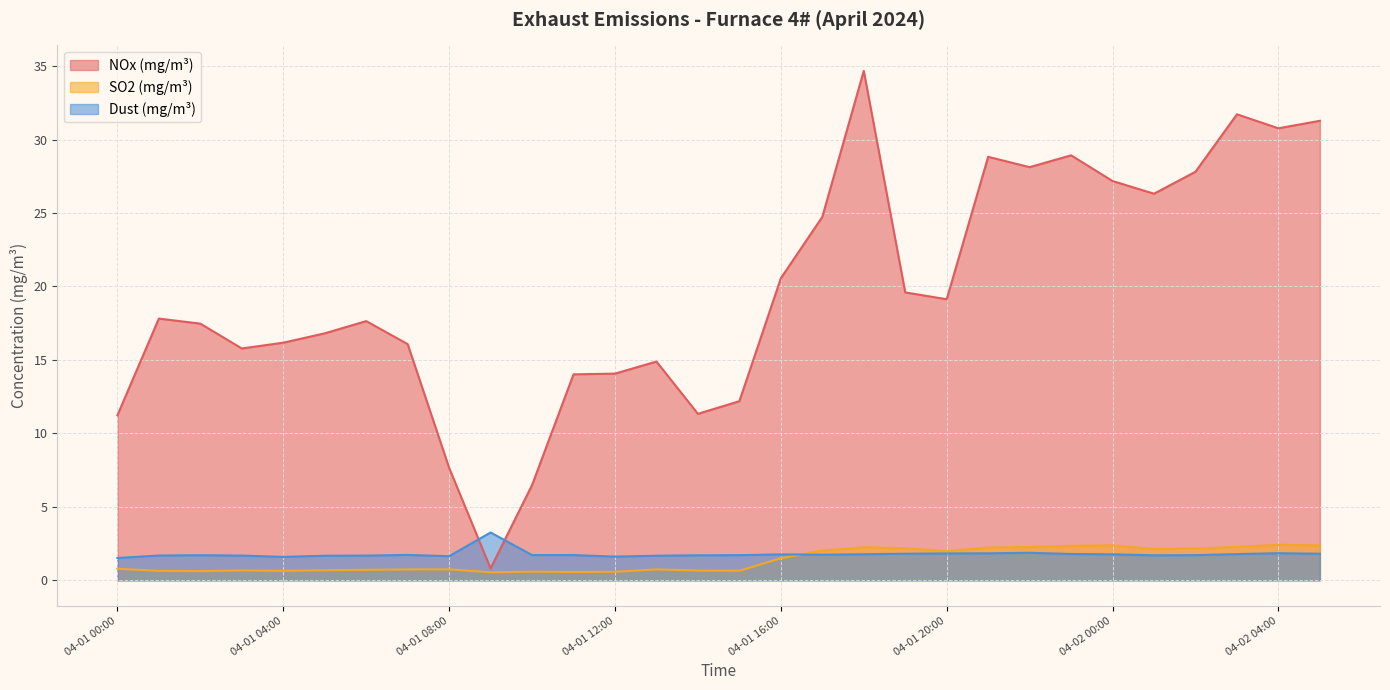

Is it true that Dust (mg/m³) equals 1.8 at 04-01 21:00?

True